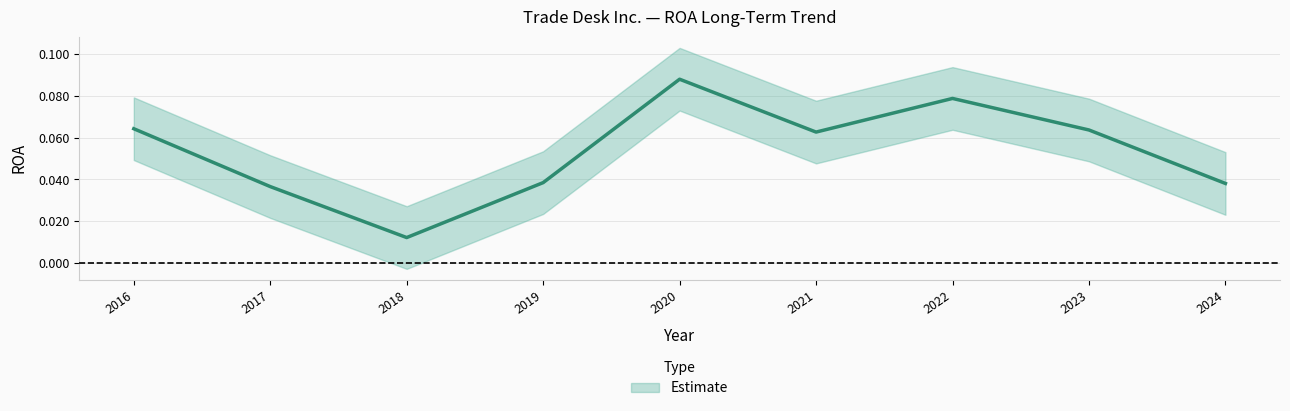

Does the chart have visible grid lines?

Yes